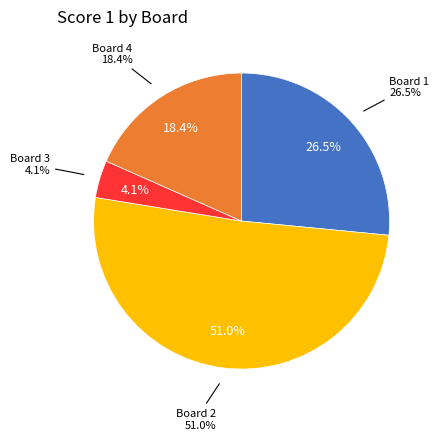

What is the change in value from Board 3 to Board 4?

+7